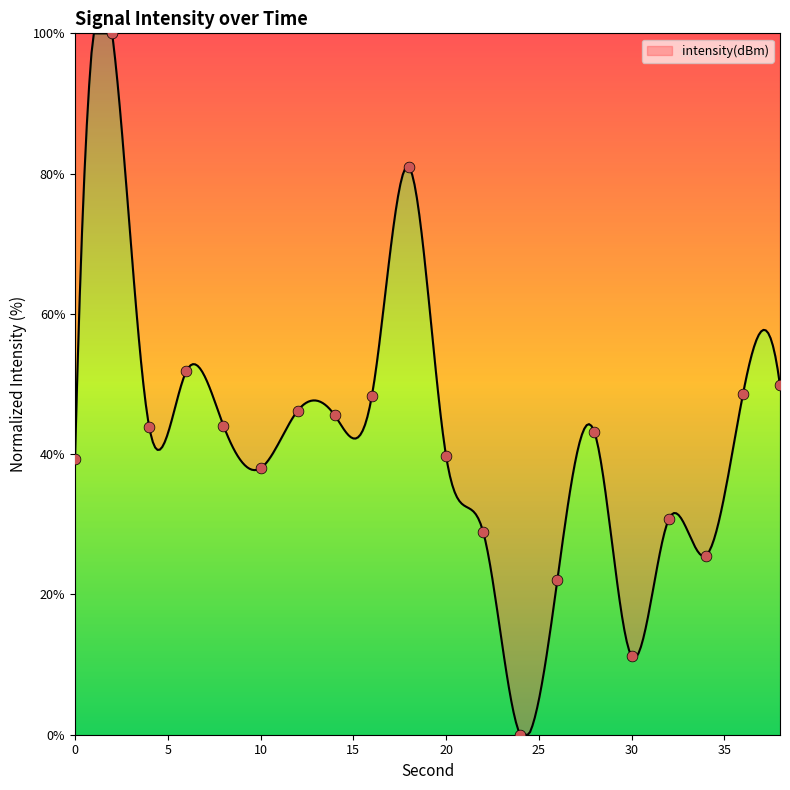

Which has a higher value, 34 or 32?

32